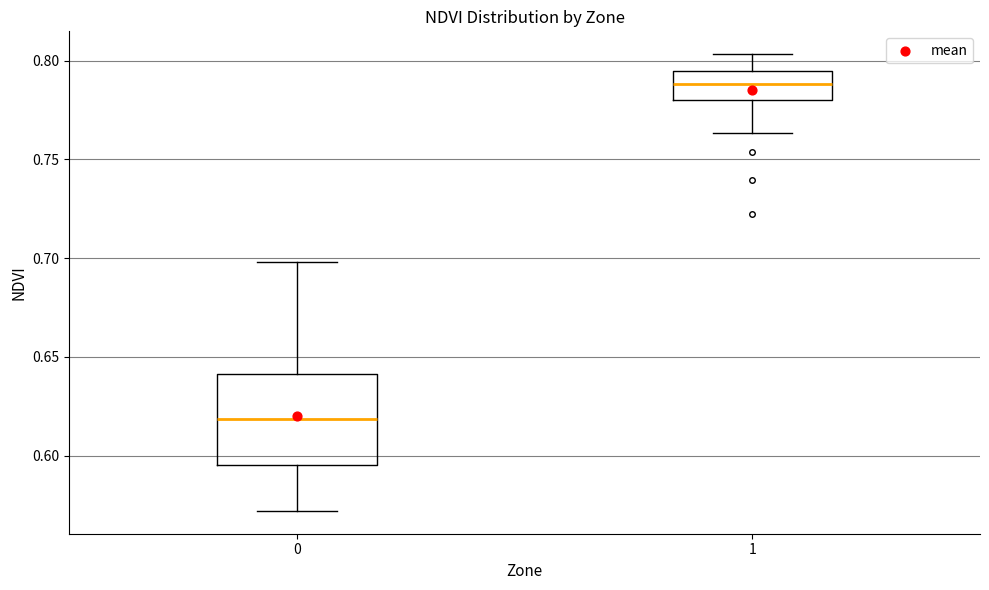

Which box has the highest median line?

1